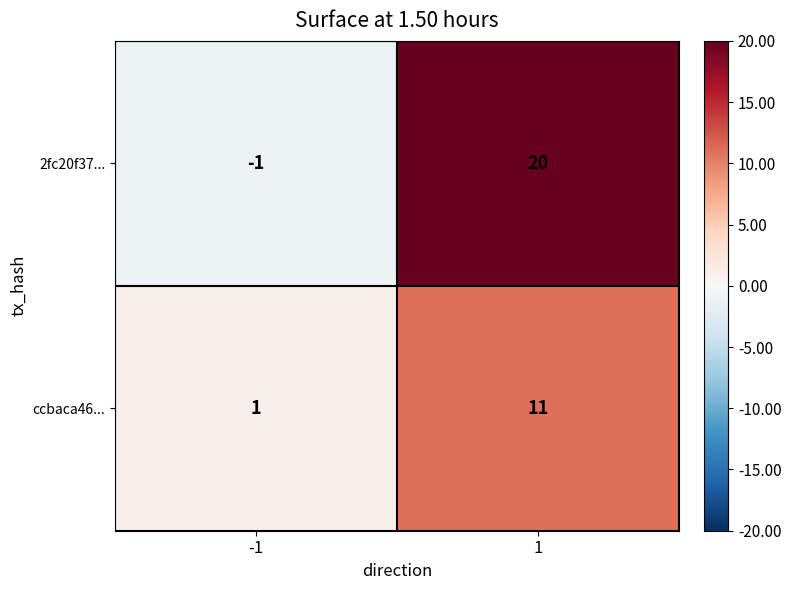

Reading right to left, what are all the values shown in this chart?

2fc20f37...: 20	-1
ccbaca46...: 11	1